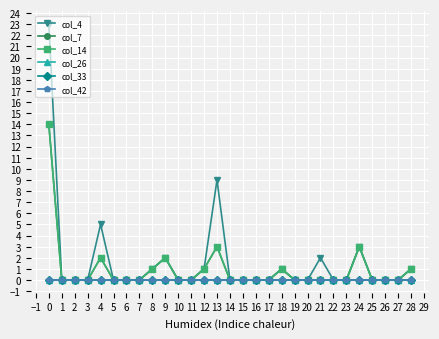

What is the greatest value displayed?

23